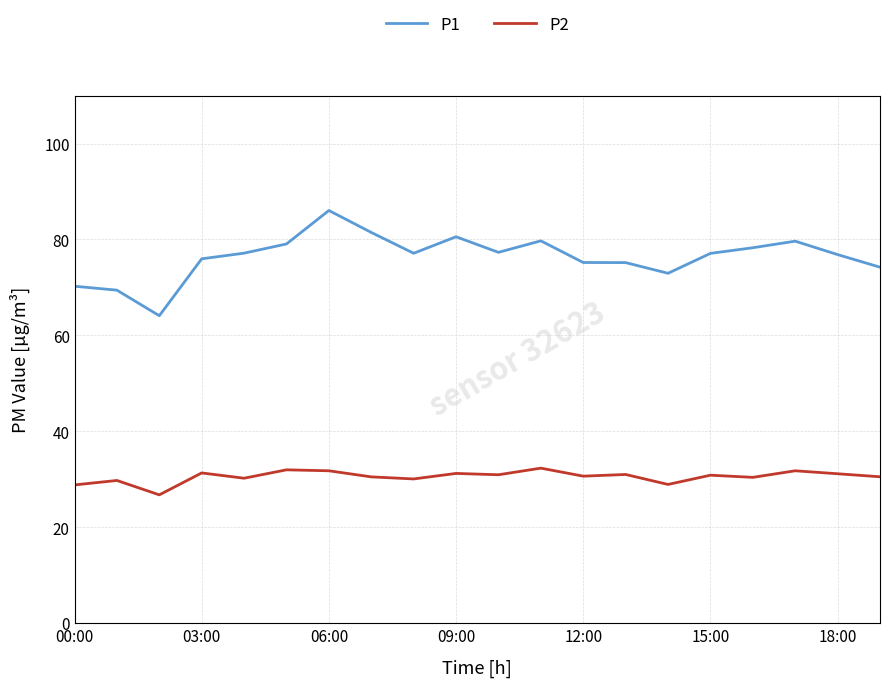

Which series has the largest total across all categories?

P1